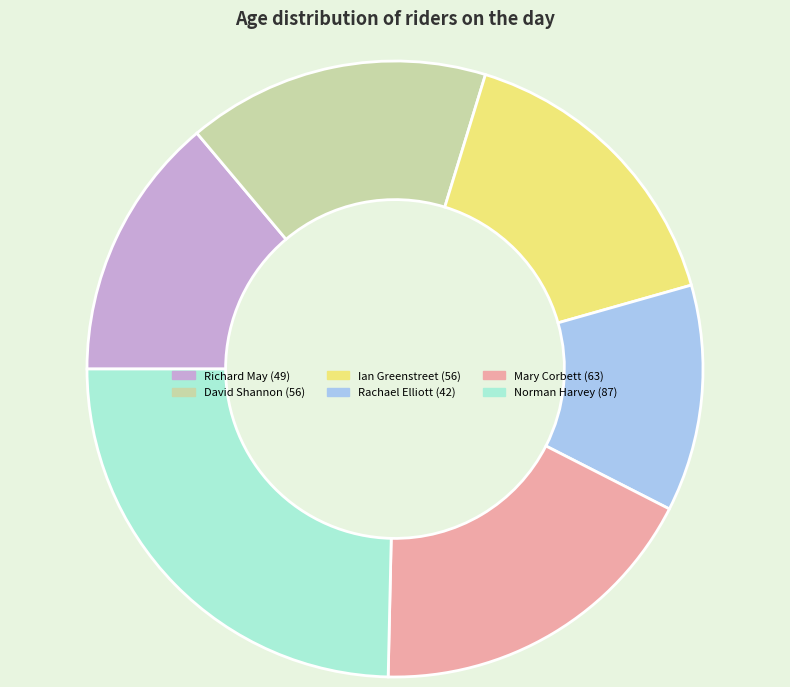

Approximately how many times larger is the value at Mary Corbett (63) compared to Richard May (49)?

1.3